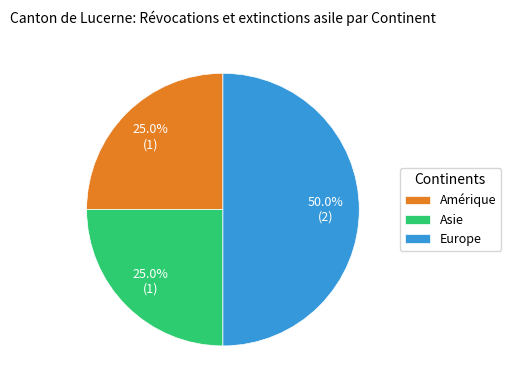

Count the number of slices in the pie.

3